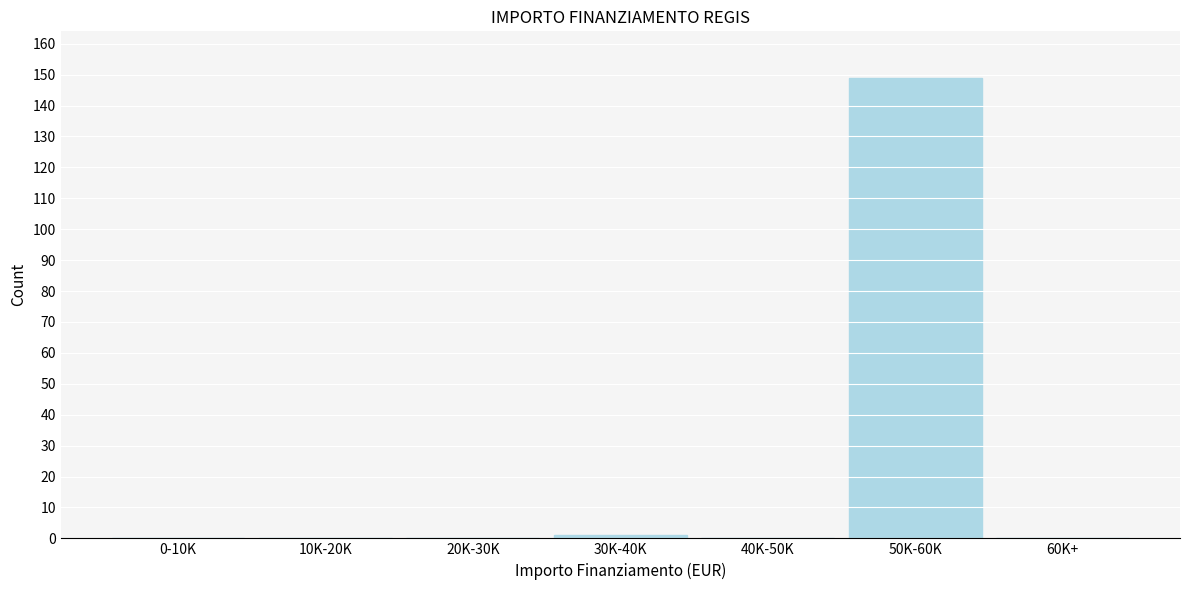

Reading right to left, extract all data points from this chart.

60K+=0	50K-60K=149	40K-50K=0	30K-40K=1	20K-30K=0	10K-20K=0	0-10K=0